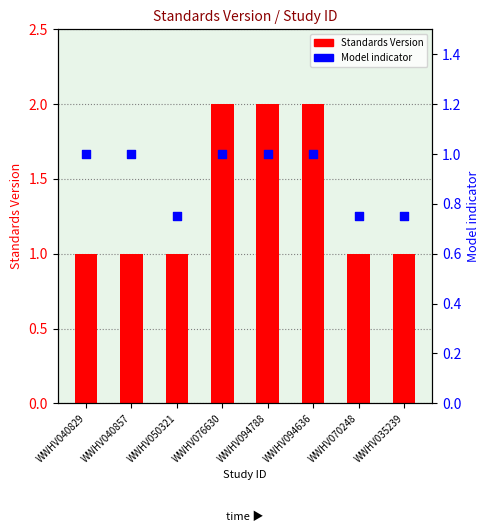

Is the value of Standards Version at WWHV040829 greater than the value of Model indicator at WWHV040857?

No